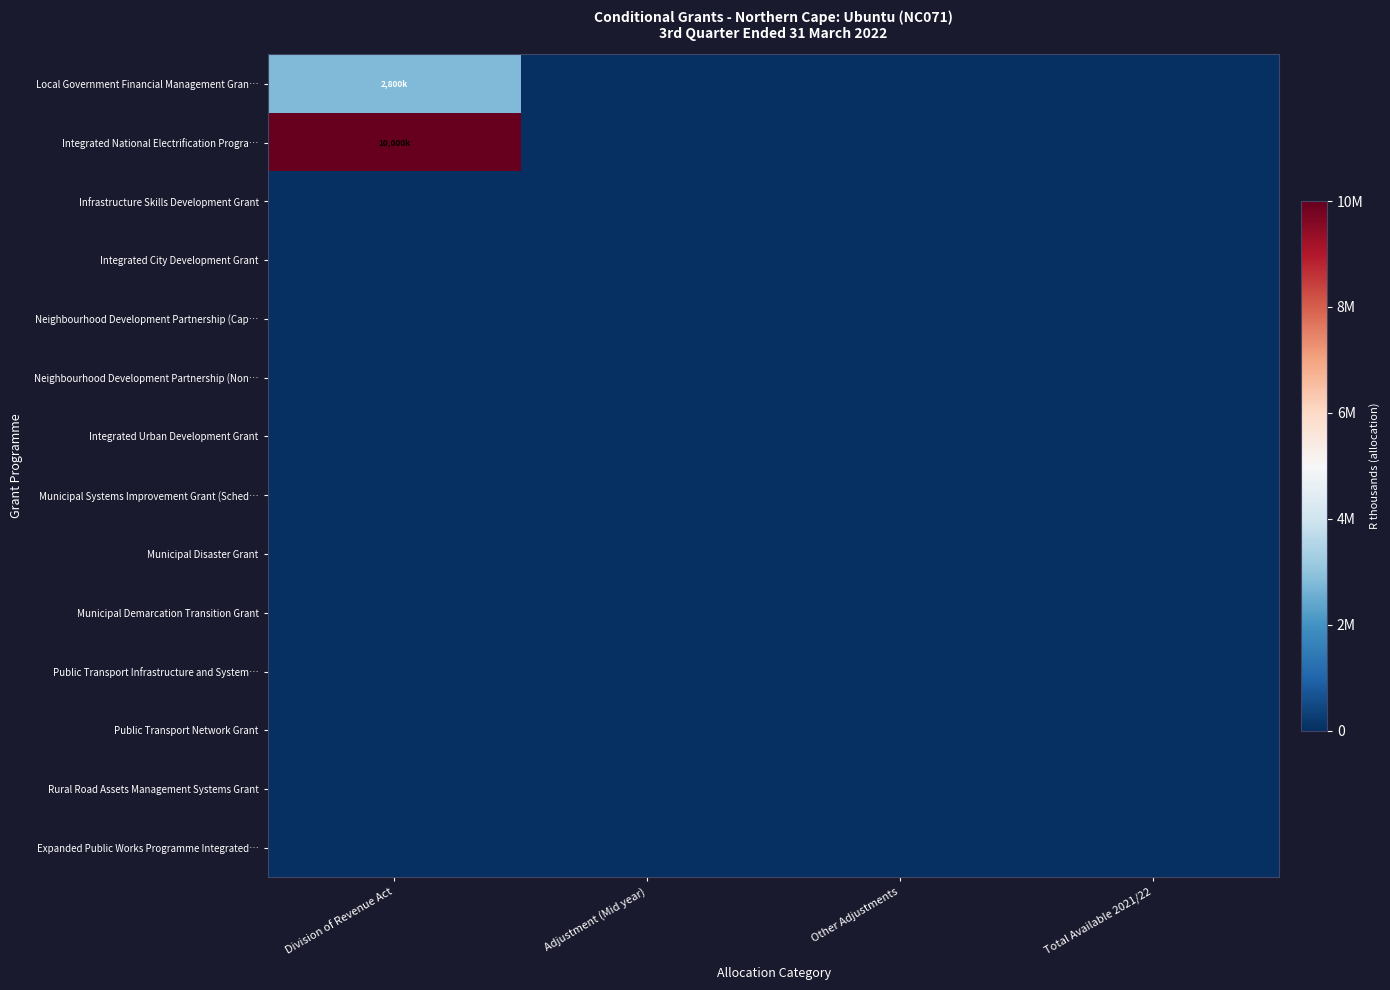

What is the maximum value shown in the chart?

10000000